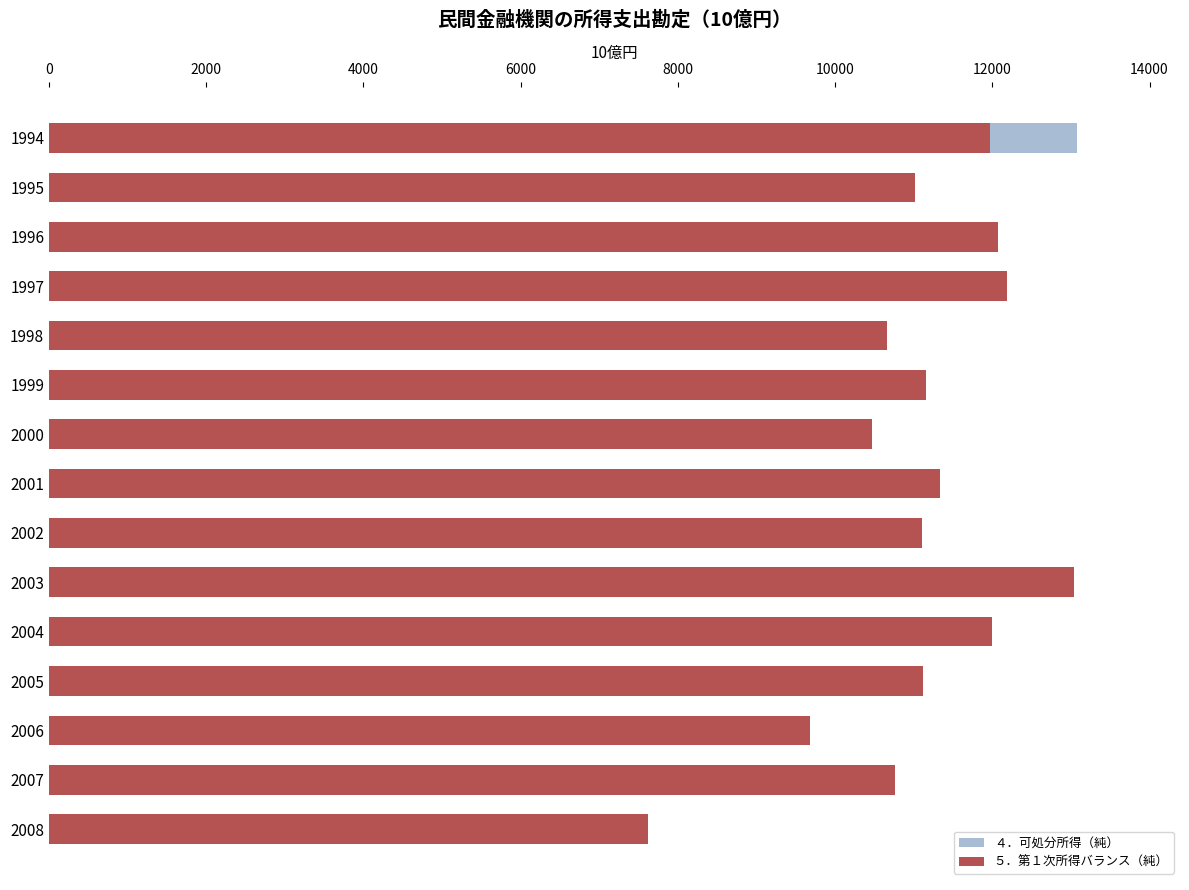

Rank the series at 1995 from lowest to highest value.

４．可処分所得（純）, ５．第１次所得バランス（純）